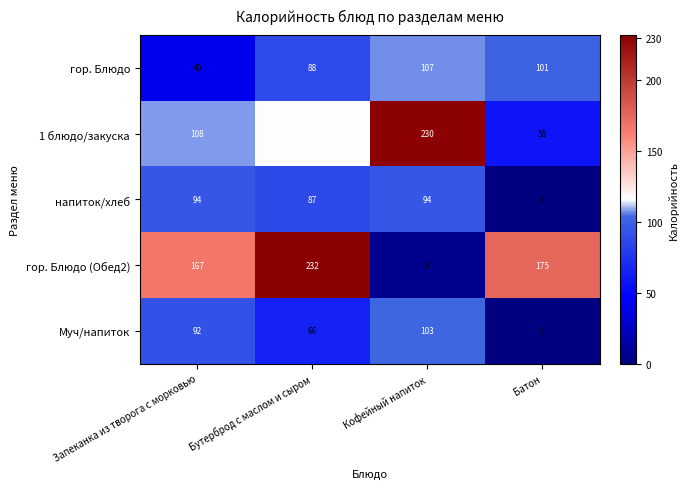

Reading left to right, list all the values displayed in this chart.

гор. Блюдо: Запеканка из творога с морковью=40	Бутерброд с маслом и сыром=88	Кофейный напиток=107	Батон=101
1 блюдо/закуска: Запеканка из творога с морковью=108	Бутерброд с маслом и сыром=116	Кофейный напиток=230	Батон=58
напиток/хлеб: Запеканка из творога с морковью=94	Бутерброд с маслом и сыром=87	Кофейный напиток=94	Батон=0
гор. Блюдо (Обед2): Запеканка из творога с морковью=167	Бутерброд с маслом и сыром=232	Кофейный напиток=6	Батон=175
Муч/напиток: Запеканка из творога с морковью=92	Бутерброд с маслом и сыром=66	Кофейный напиток=103	Батон=0